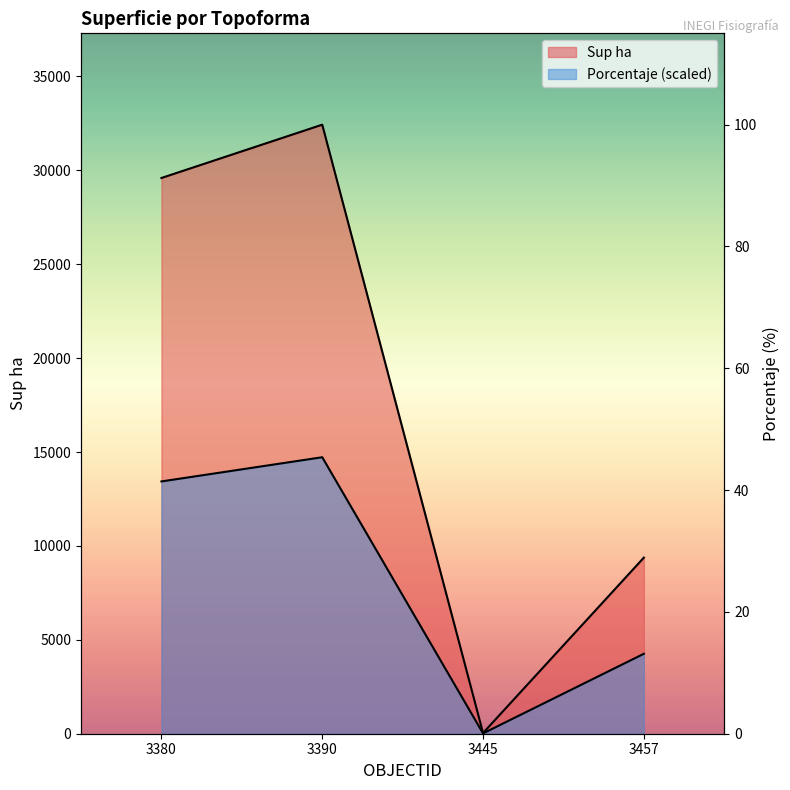

What is the average value of the Porcentaje series?

8108.2